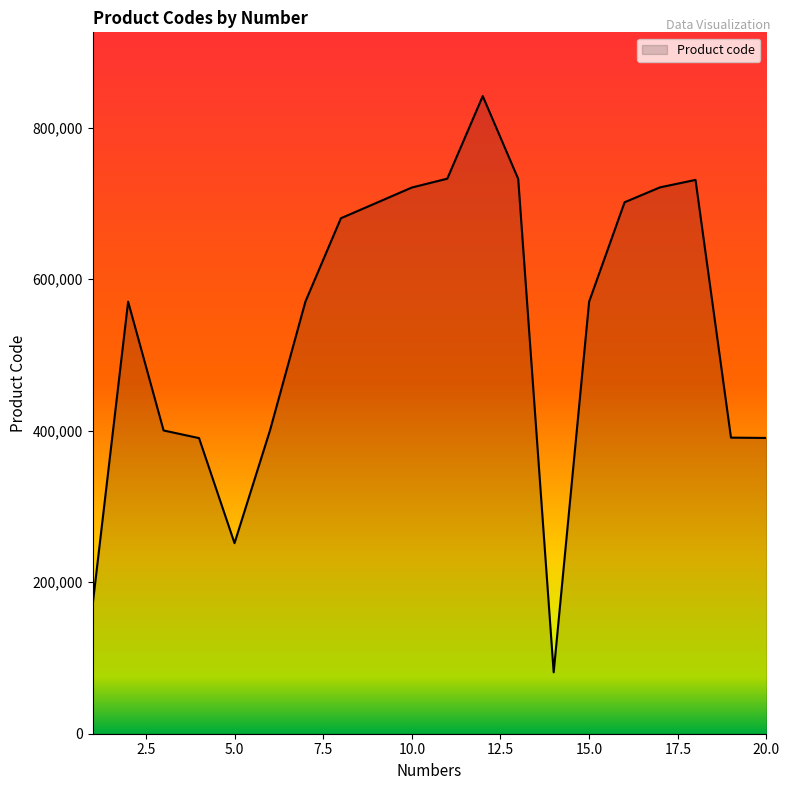

What is the maximum value shown in the chart?

841490